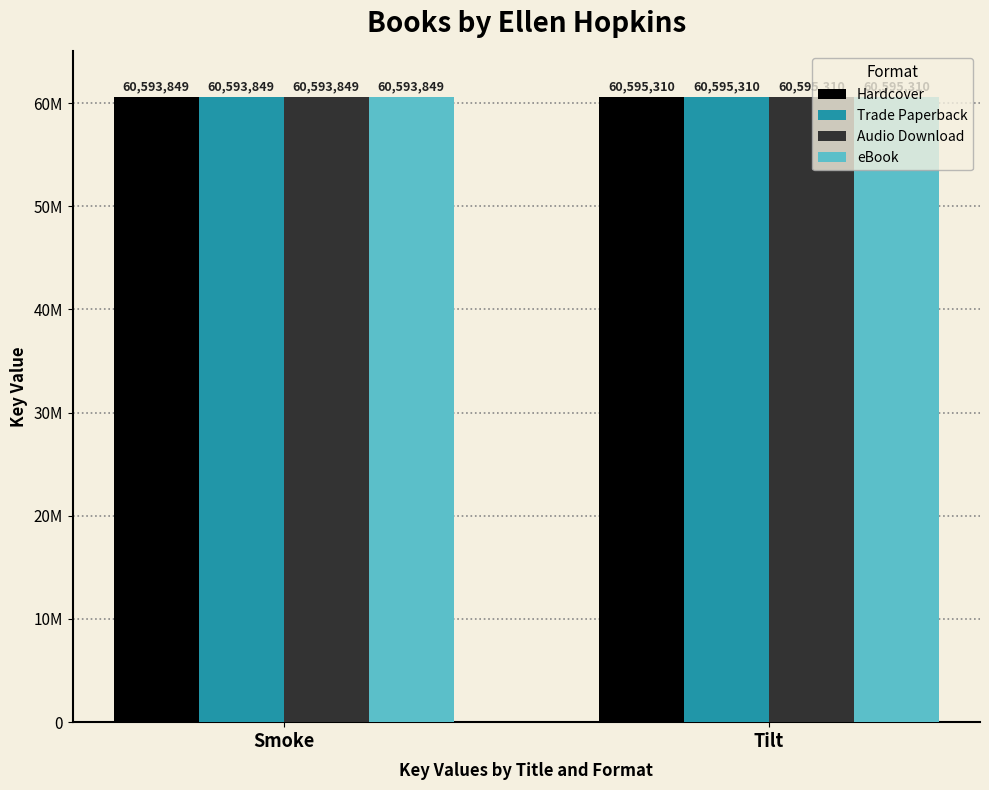

What are all the series names shown in the legend?

Hardcover, Trade Paperback, Audio Download, eBook